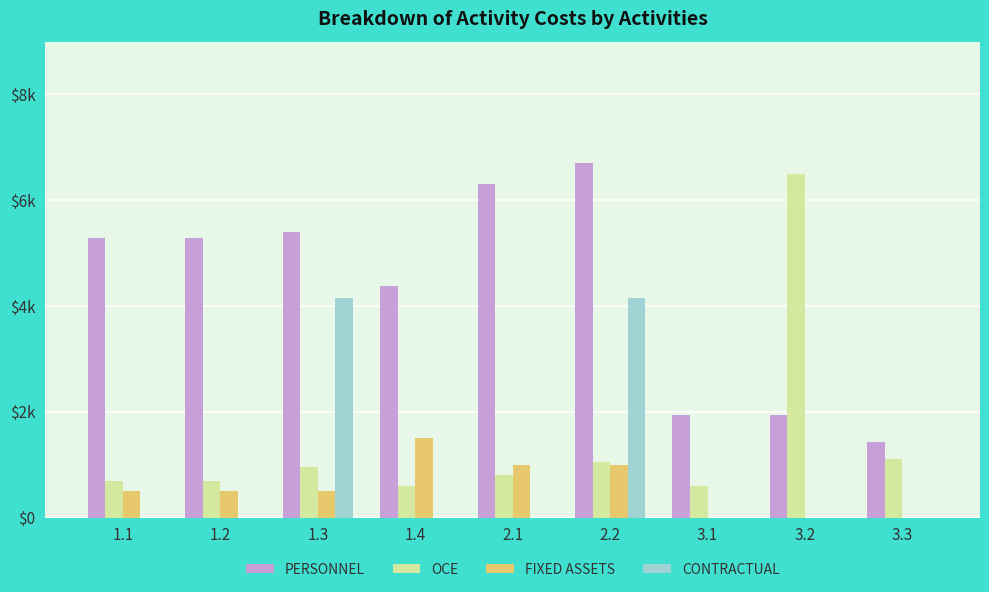

Does the chart contain stacked bars?

No